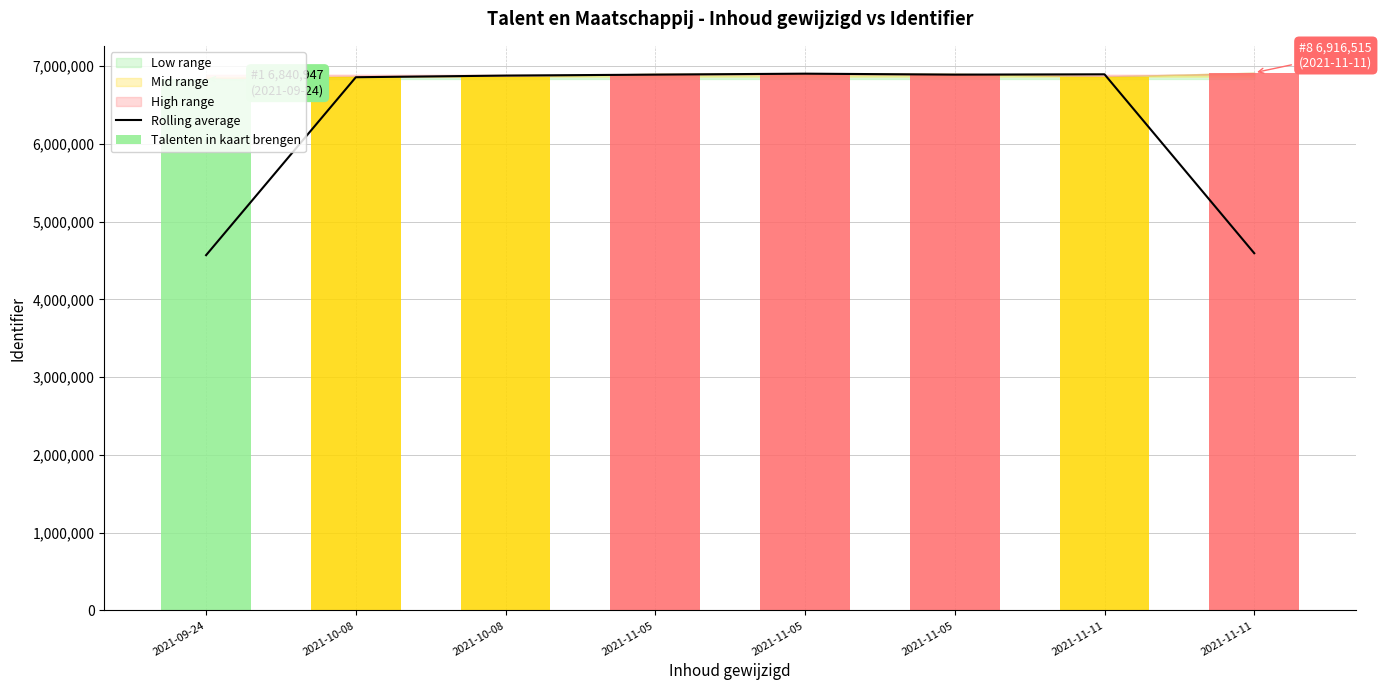

What is the label of the 3rd bar from the left?

2021-10-08